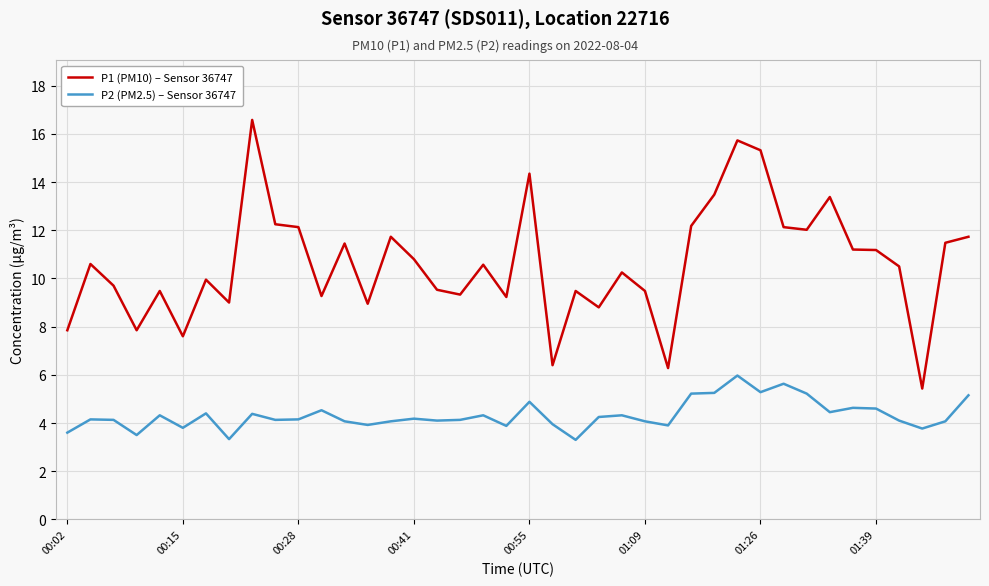

List the series in order of their overall mean, highest first.

P1 (PM10) – Sensor 36747, P2 (PM2.5) – Sensor 36747